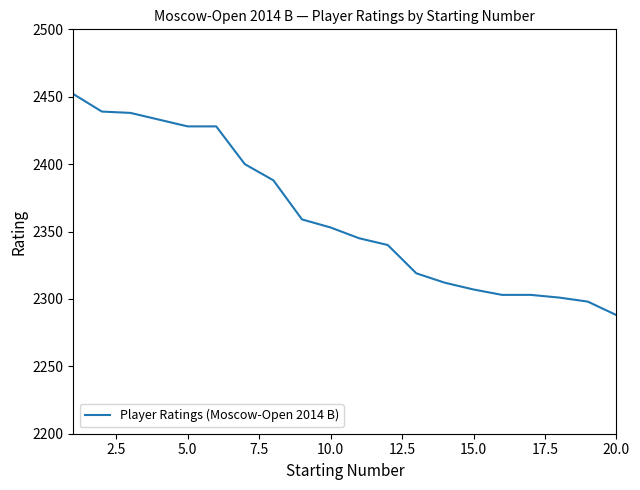

What is the maximum value shown in the chart?

2452